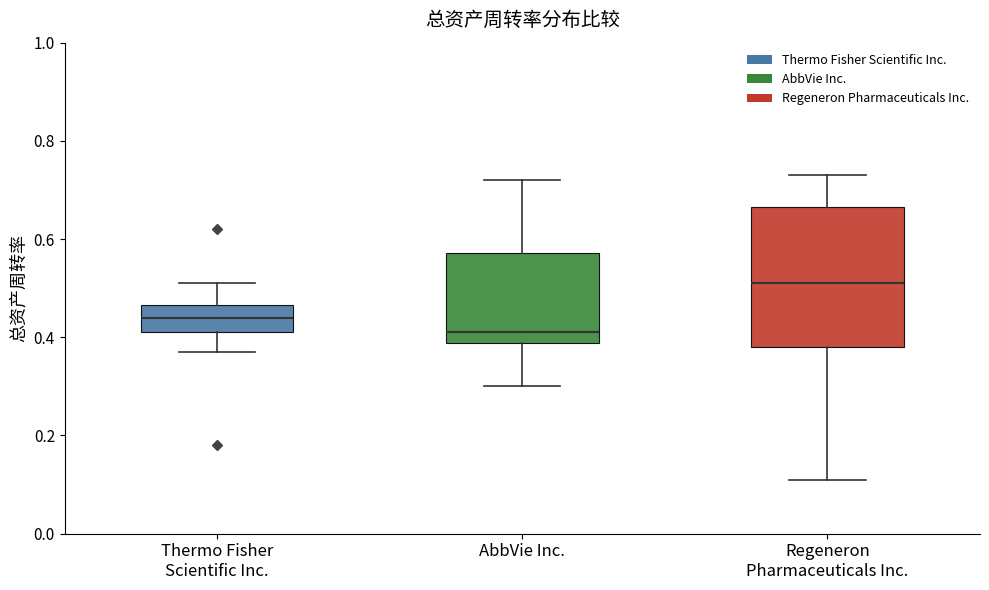

Reading left to right, read every box against the y-axis: the position of its median line, the range the box covers, and the ends of its whiskers. The values are not printed on the chart, so give them approximately, as read against the axis.

Thermo Fisher Scientific Inc.: median 0.44, box 0.42 to 0.46, whiskers 0.38 to 0.52
AbbVie Inc.: median 0.42, box 0.38 to 0.58, whiskers 0.30 to 0.72
Regeneron Pharmaceuticals Inc.: median 0.52, box 0.38 to 0.66, whiskers 0.12 to 0.74